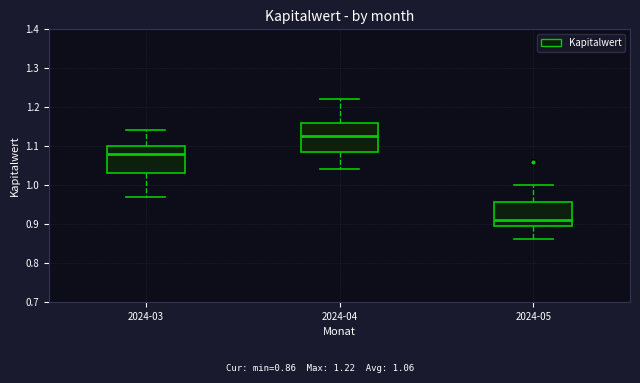

Which box has the highest median line?

2024-04